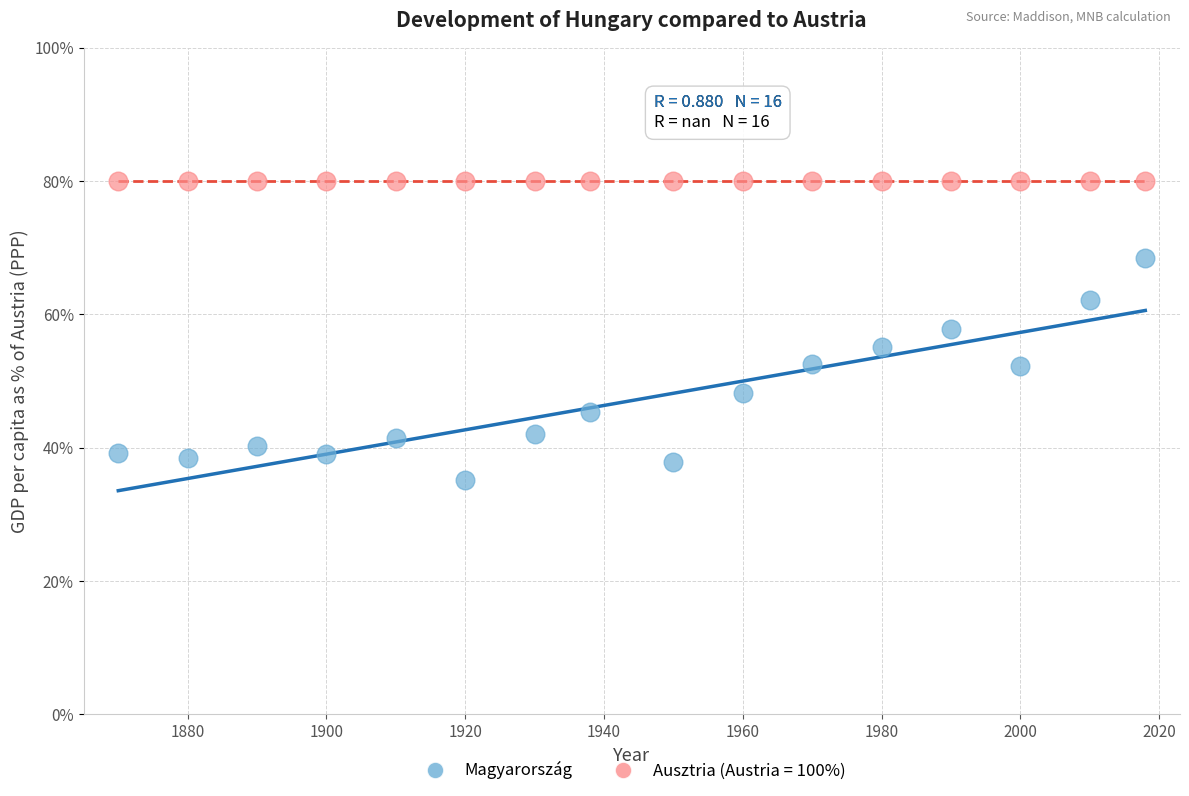

Which series reaches the minimum Y coordinate?

Magyarország